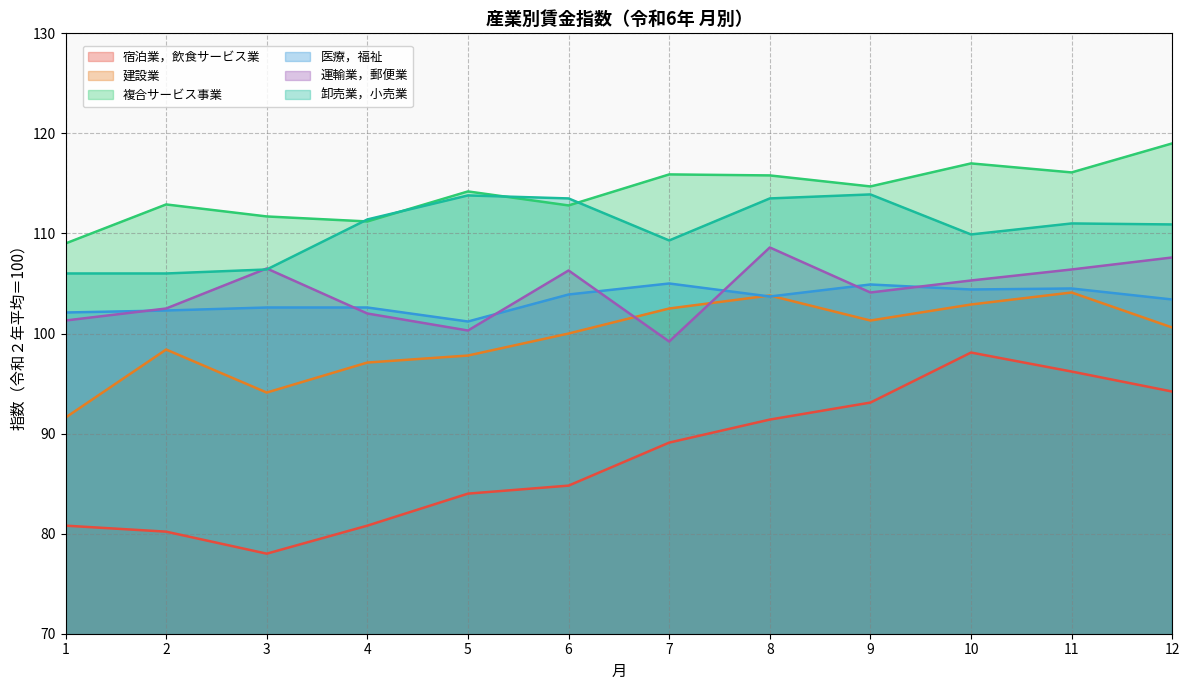

What is the value of the 複合サービス事業 point at the 5th from the left?

114.2